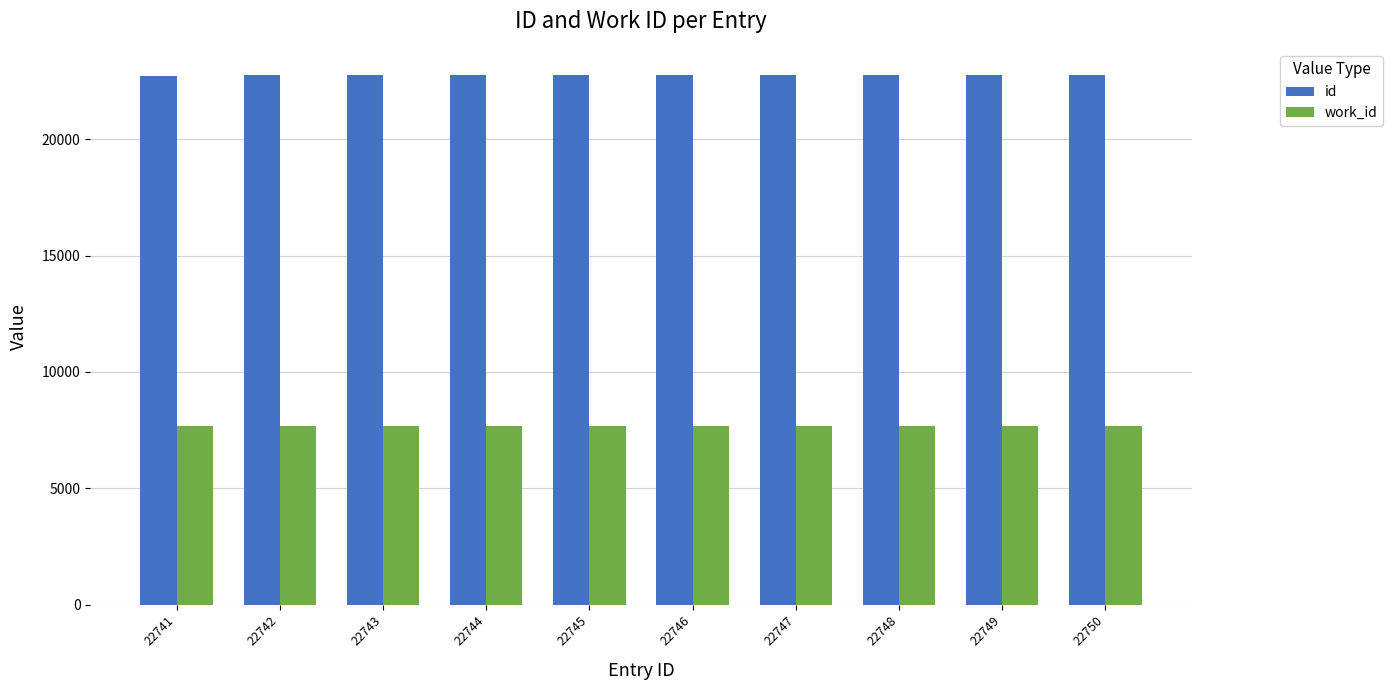

What is the value of the work_id bar at the 7th from the left?

7674